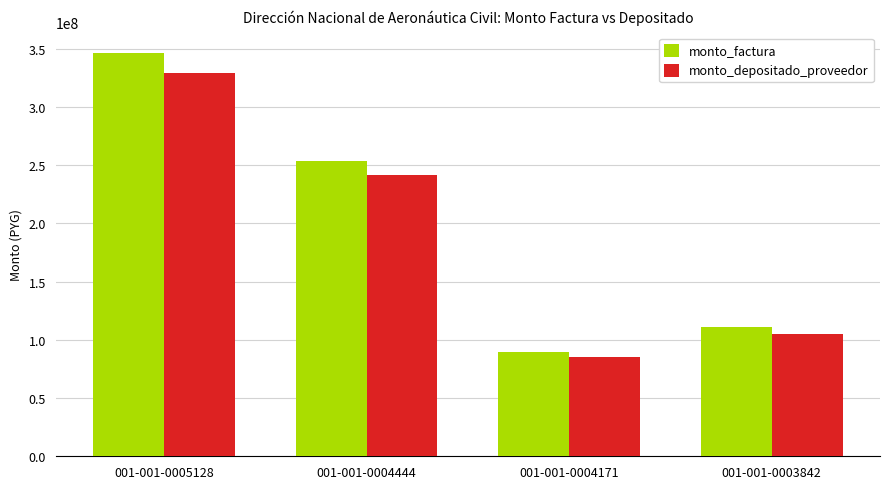

How many data points in monto_factura are less than 253645000?

2